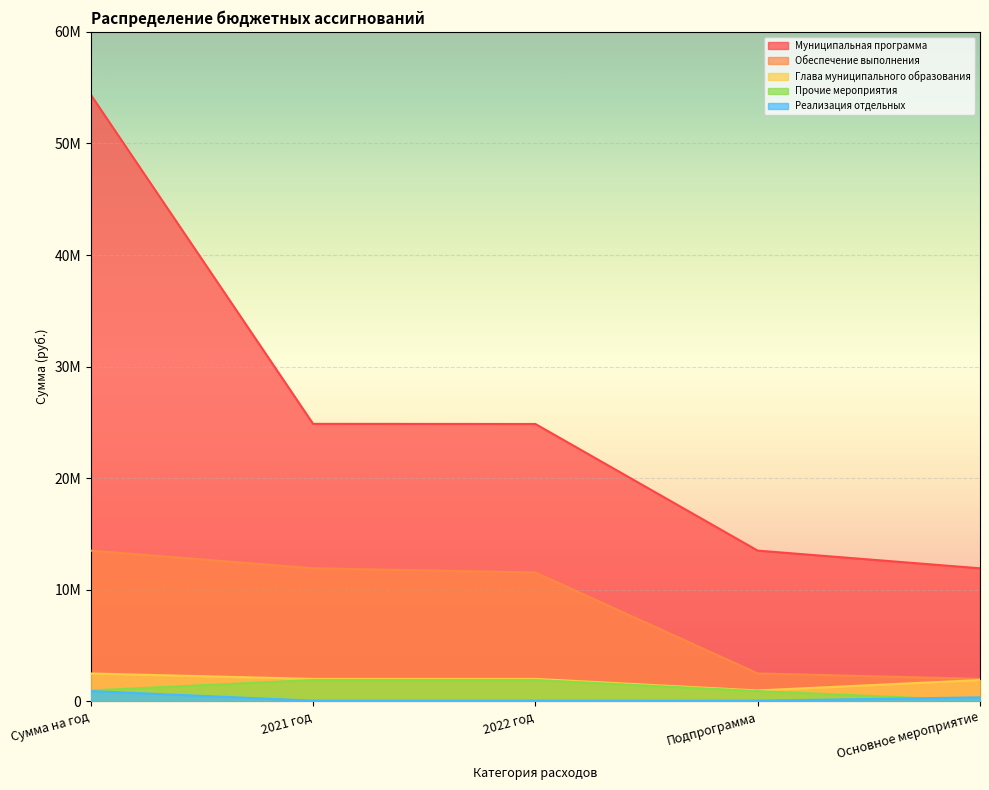

Is the value of Муниципальная программа at 2022 год greater than the value of Реализация отдельных at Сумма на год?

Yes